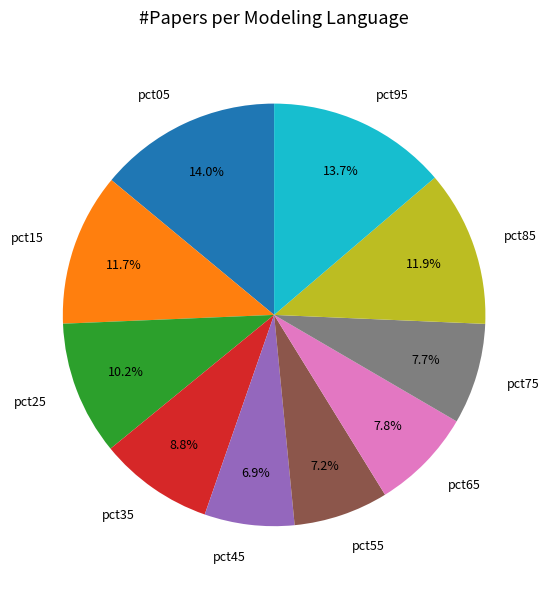

How many slices are in this pie chart?

10